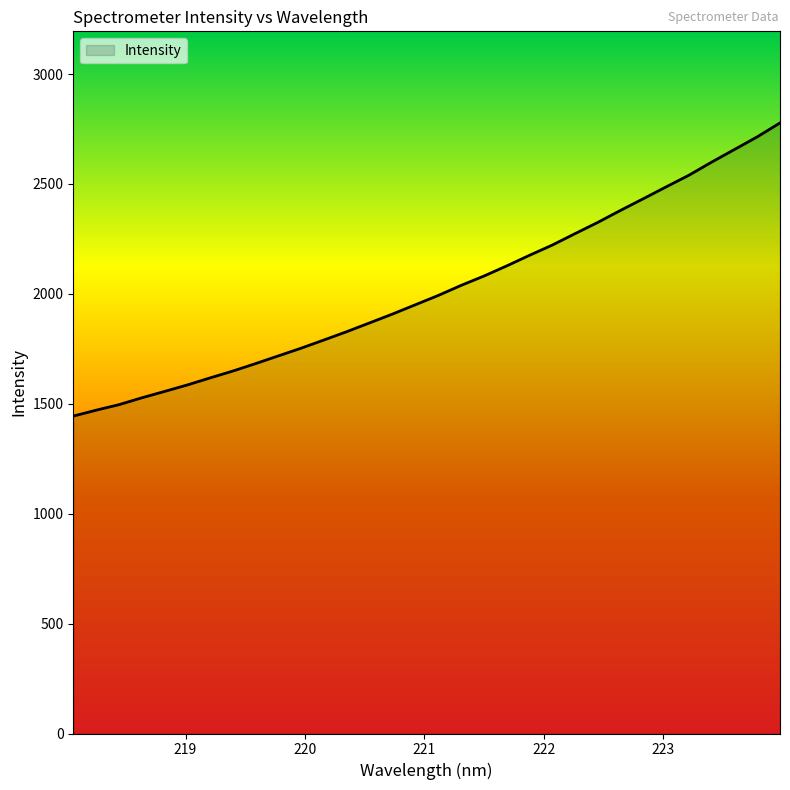

What is the difference between the maximum and minimum values?

1333.8